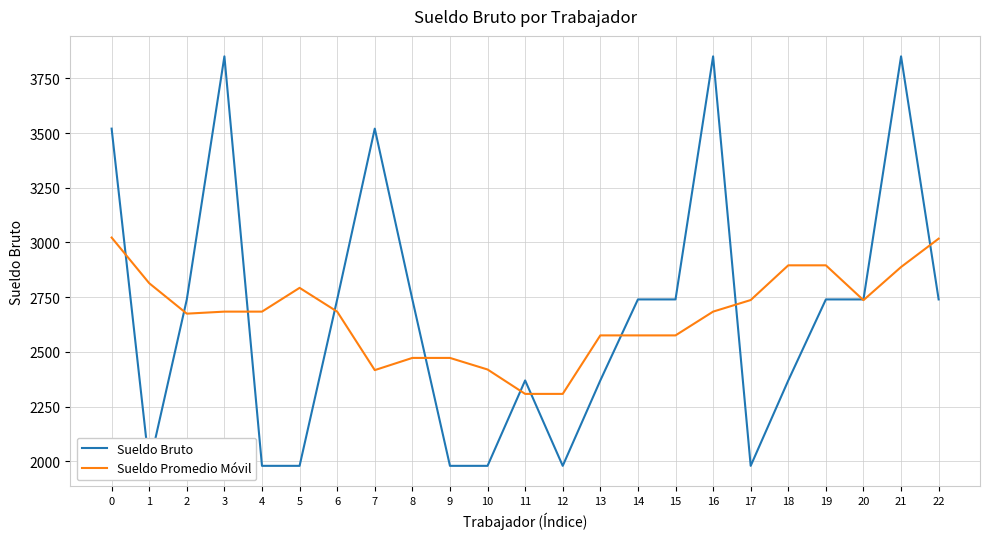

List the labels in order of Sueldo Promedio Móvil value, largest first.

0, 22, 18, 19, 21, 1, 5, 17, 20, 3, 4, 6, 16, 2, 13, 14, 15, 8, 9, 10, 7, 11, 12